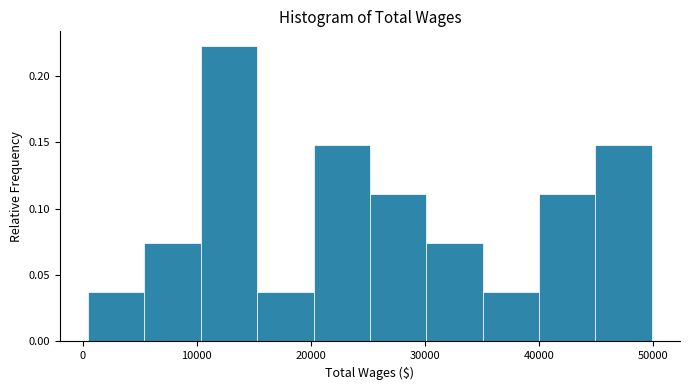

Reading left to right, transcribe this chart: for each bar, give the range it covers on the x-axis and its height. Neither the bar edges nor the heights are printed on the chart, so give them approximately, as read against the axes.

0 to 5000: 0.035
5000 to 10000: 0.075
10000 to 15000: 0.220
15000 to 20000: 0.035
20000 to 25000: 0.150
25000 to 30000: 0.110
30000 to 35000: 0.075
35000 to 40000: 0.035
40000 to 45000: 0.110
45000 to 50000: 0.150